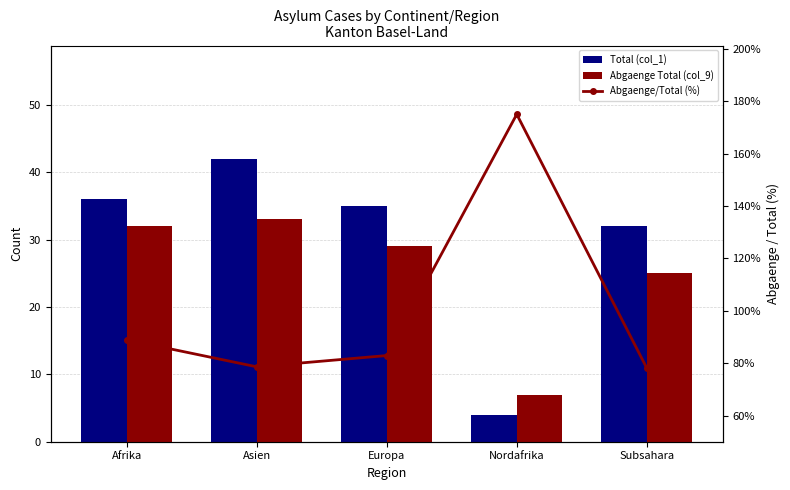

What is the spread (max minus min) of values at Afrika?

56.9